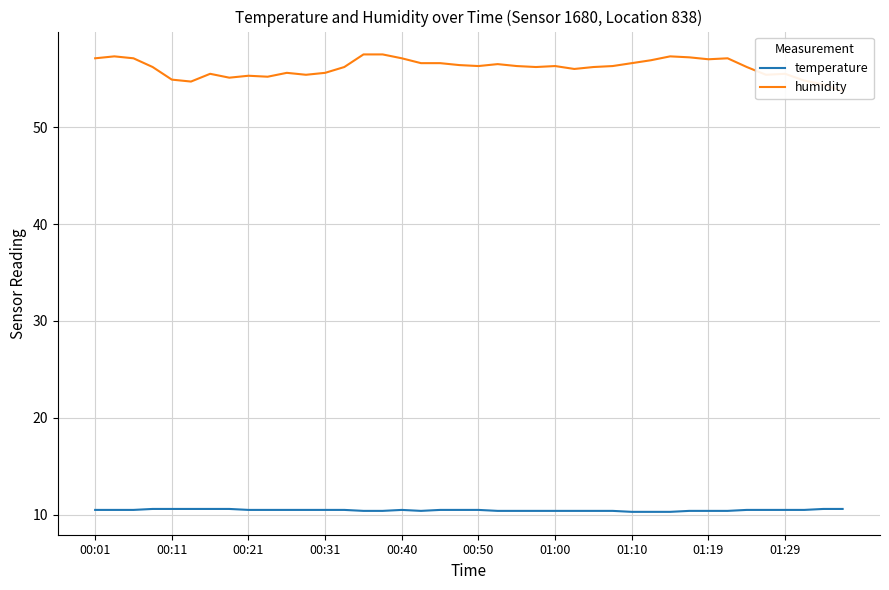

What is the sum of all temperature values?

418.8